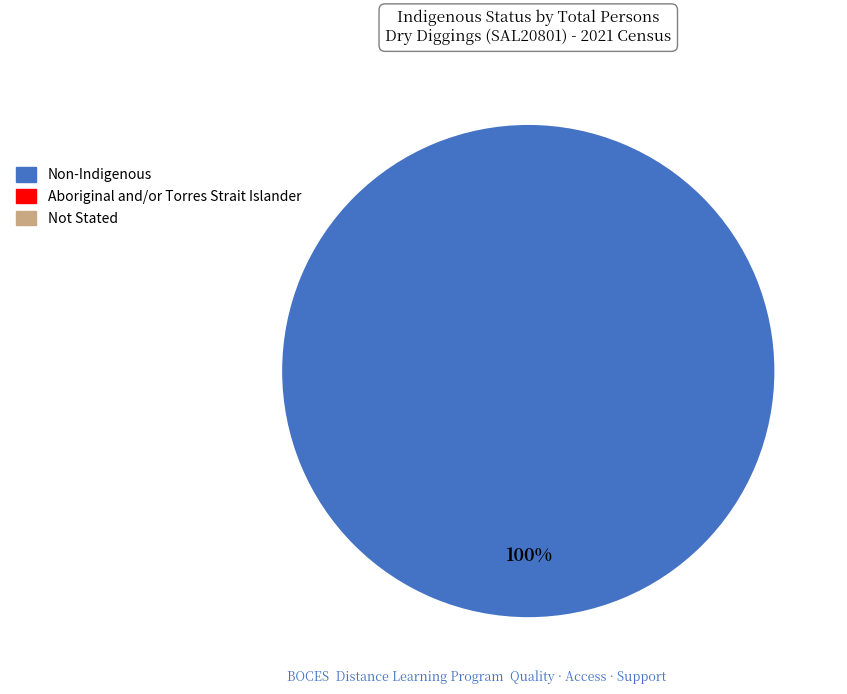

Is there any slice that represents more than half of the pie?

Yes